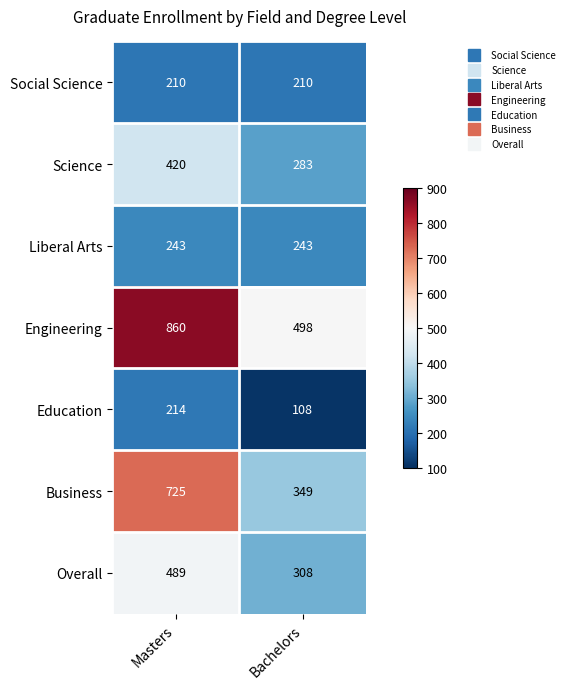

What is the difference between the maximum and minimum values in the Science series?

137